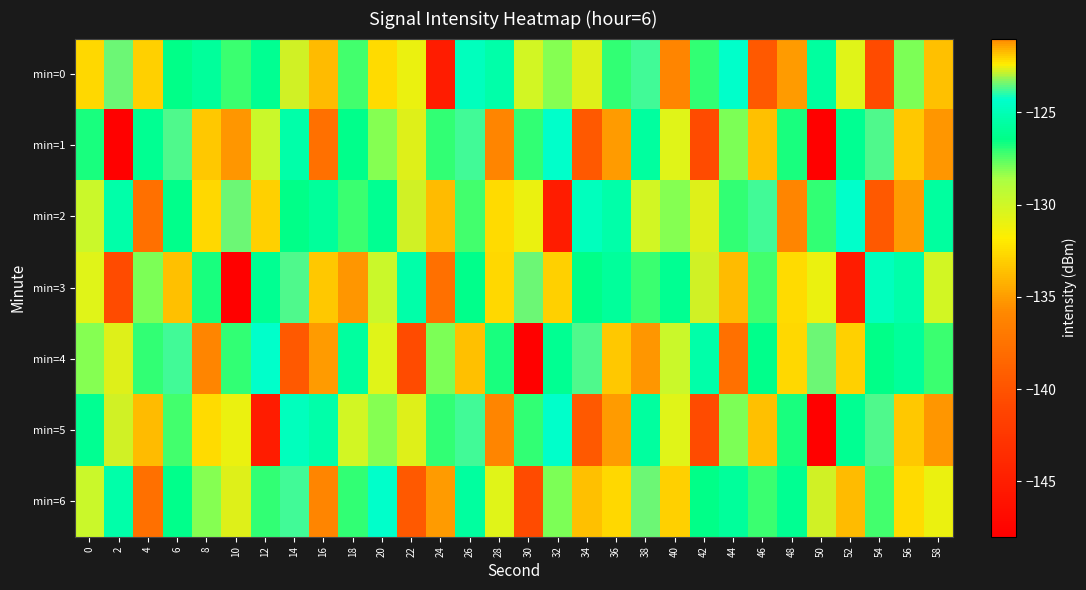

Between 20 and 30, which series saw the biggest shift?

min=4